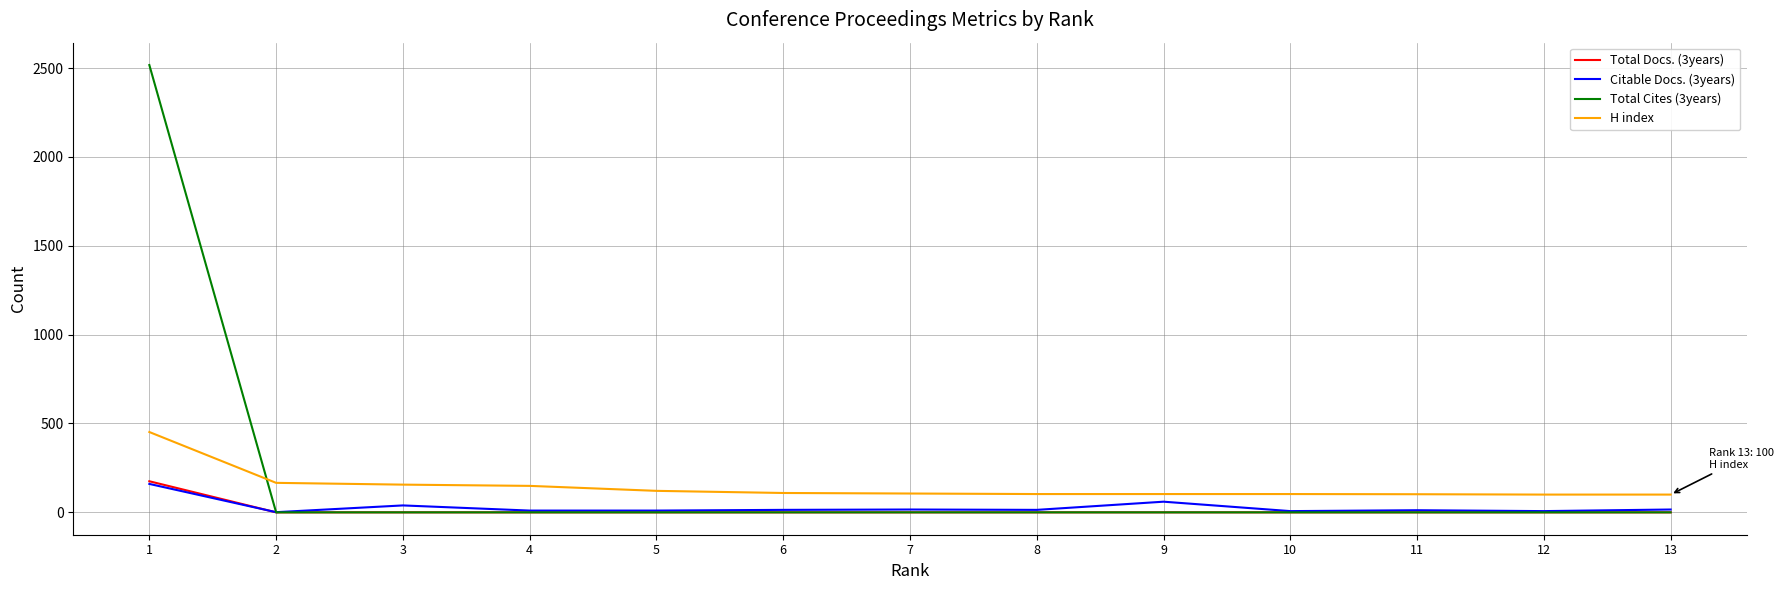

Which series ends up on top after the final intersection of H index and Total Cites (3years)?

H index